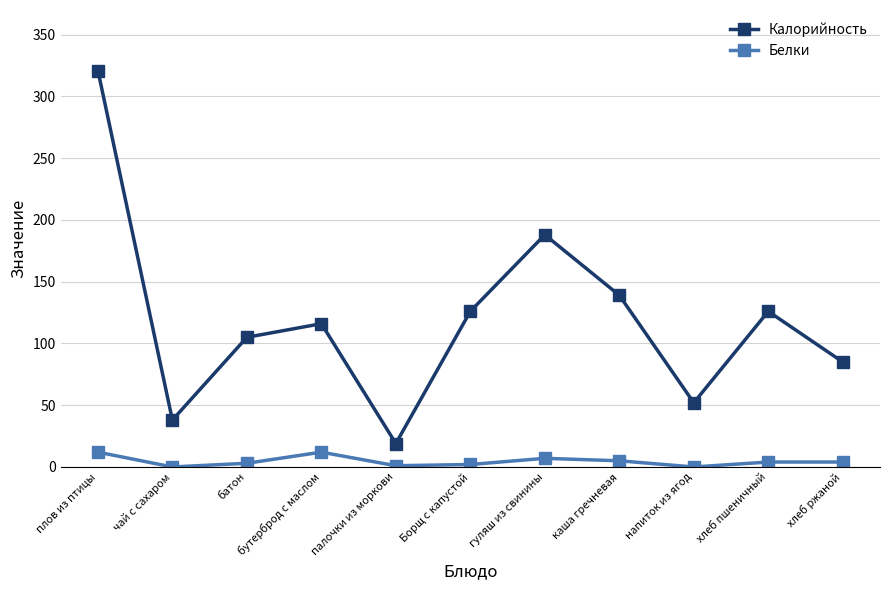

At каша гречневая, list the series in order from smallest to largest.

Белки, Калорийность